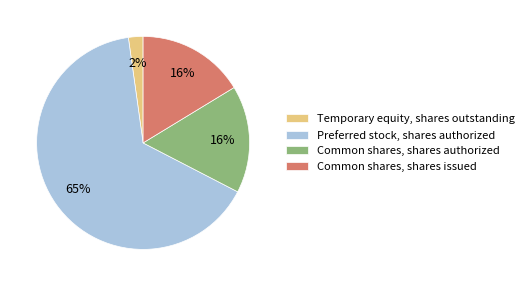

Is the sum of Preferred stock, shares authorized and Common shares, shares issued greater than half?

Yes